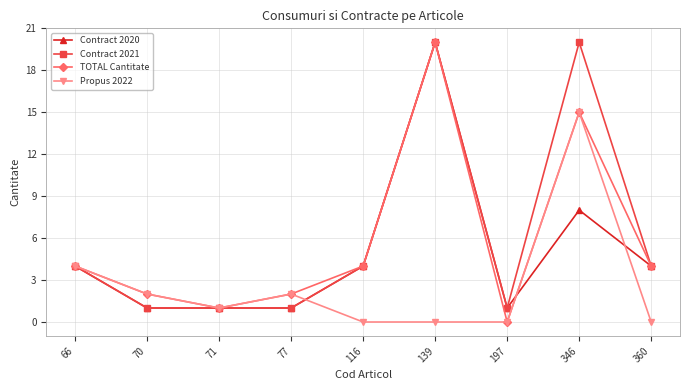

What is the maximum value shown in the chart?

20